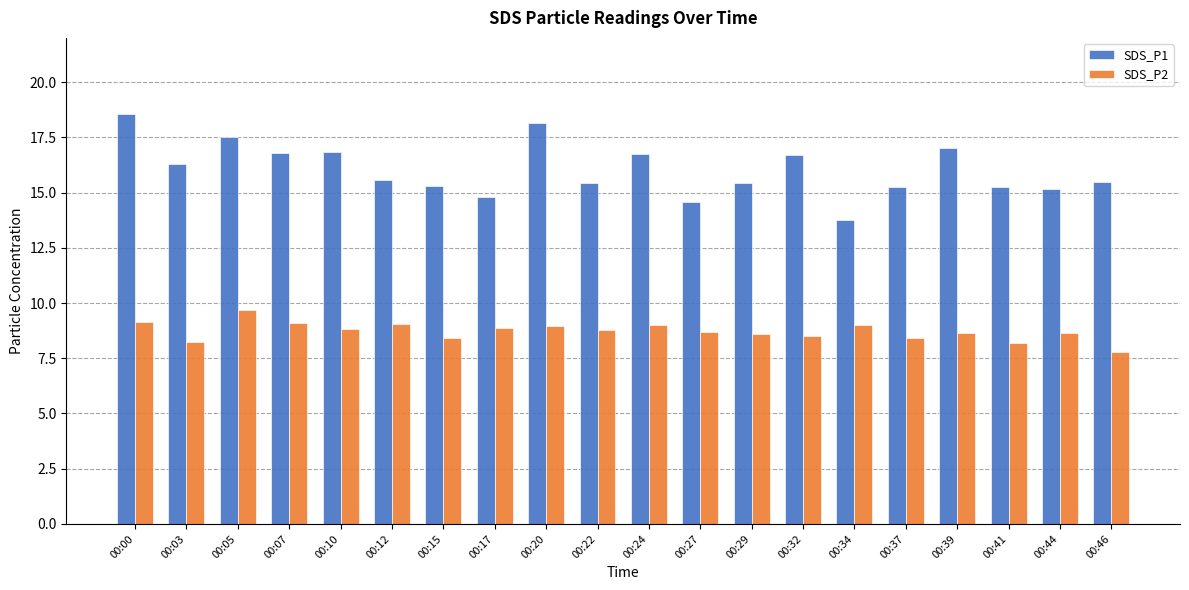

Is the value of SDS_P2 at 00:20 greater than the value of SDS_P1 at 00:20?

No